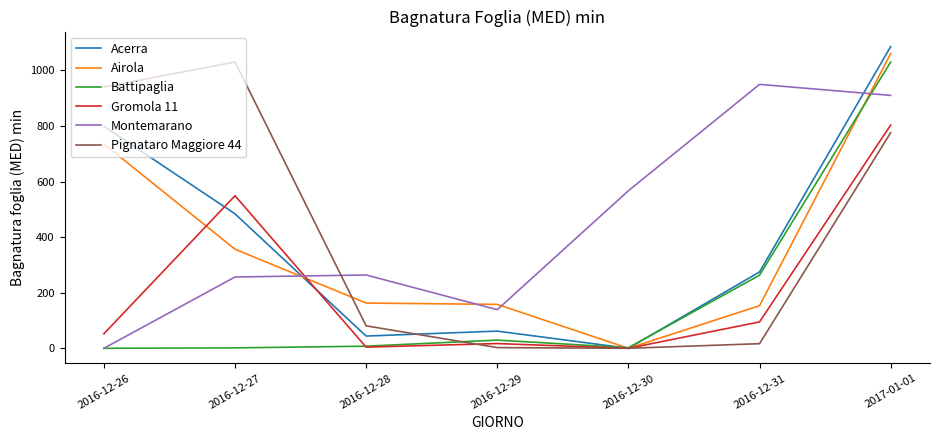

Where is Airola nearest to the value 530?

2016-12-27